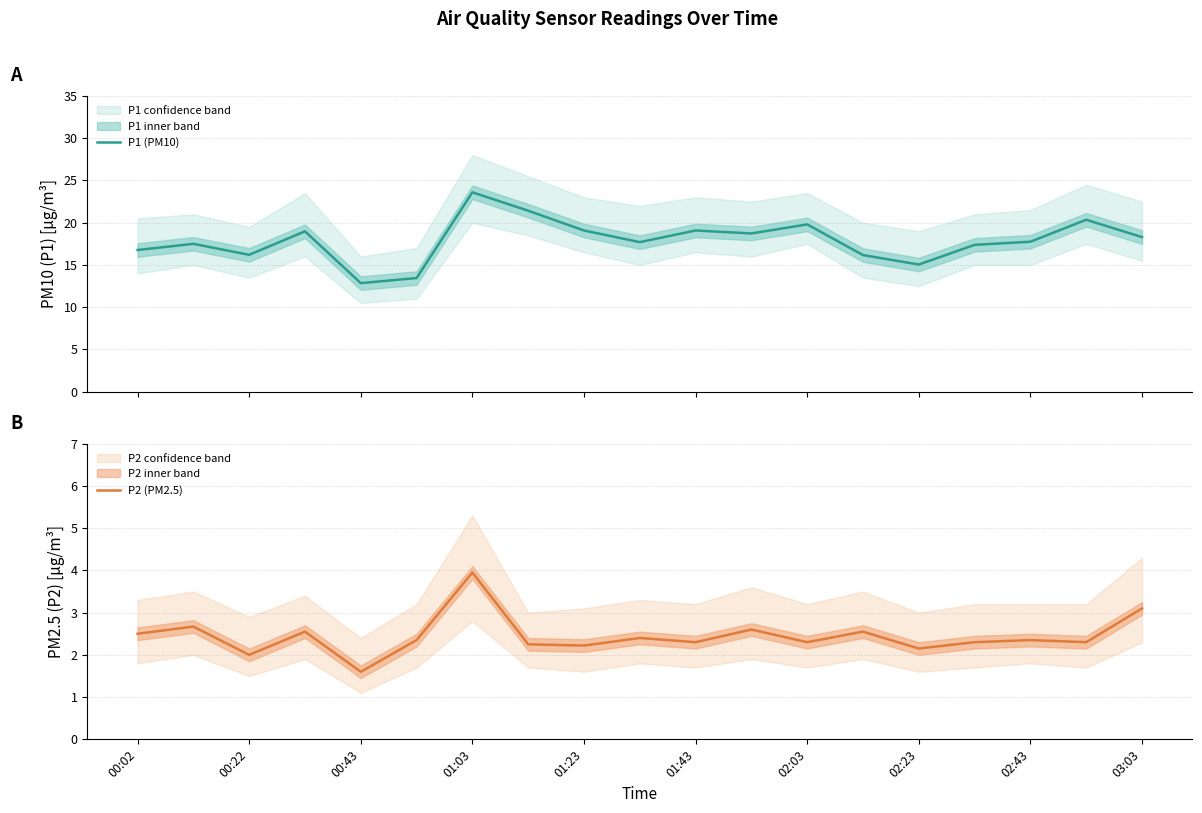

What is the lowest value of the P1 (PM10) series?

12.8